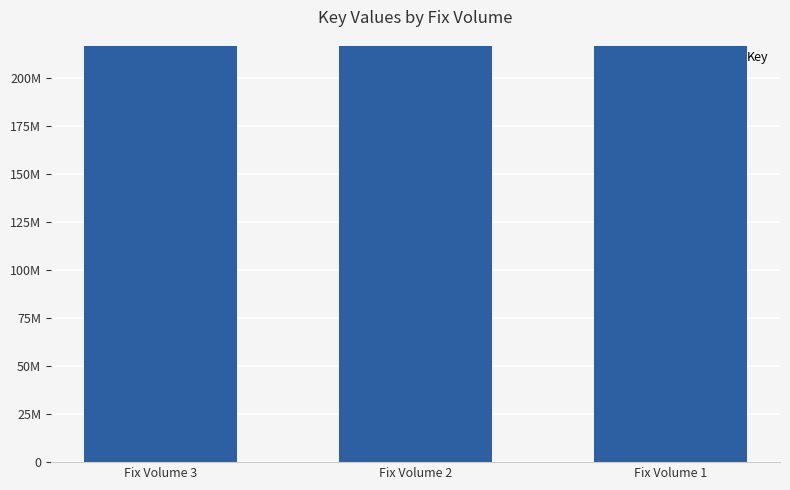

Are the bars horizontal?

No